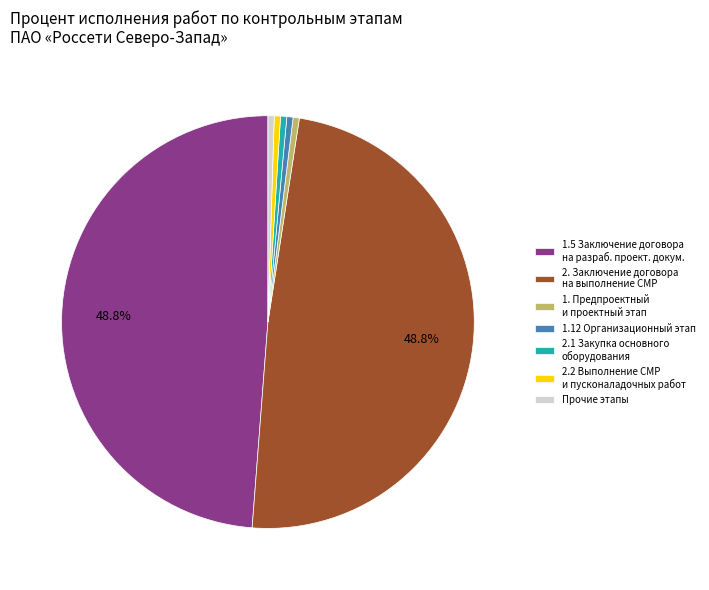

To the nearest percent, what is the difference between the largest and smallest slice percentages?

48%